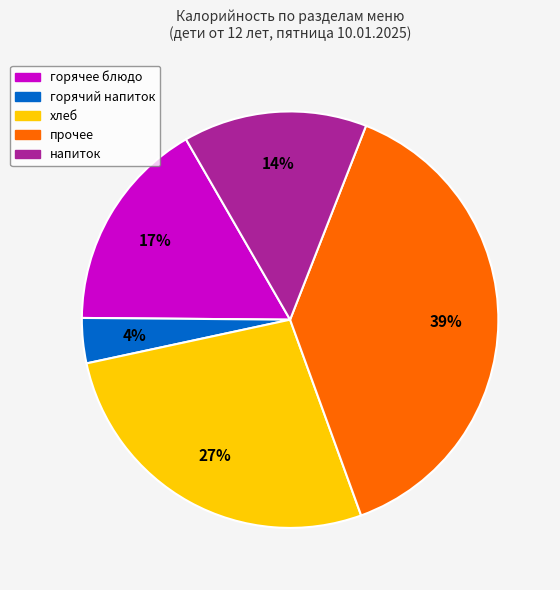

True or false: напиток accounts for 8% of the total.

False